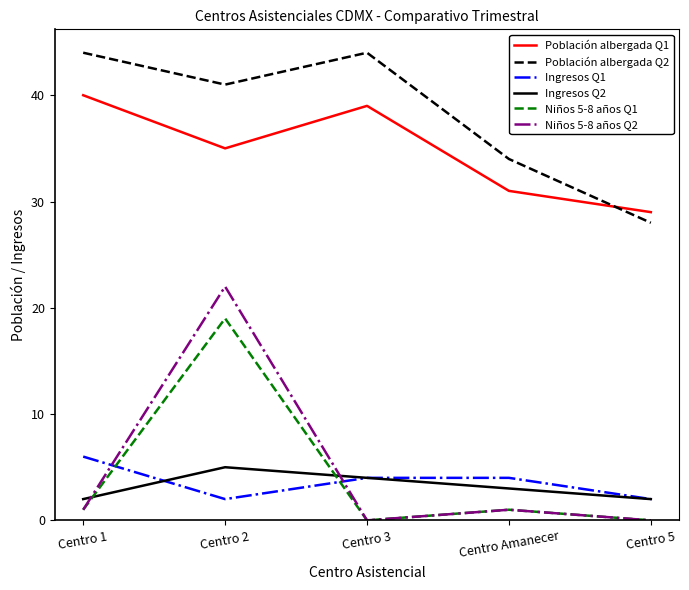

Which series has the largest total across all categories?

Población albergada Q2